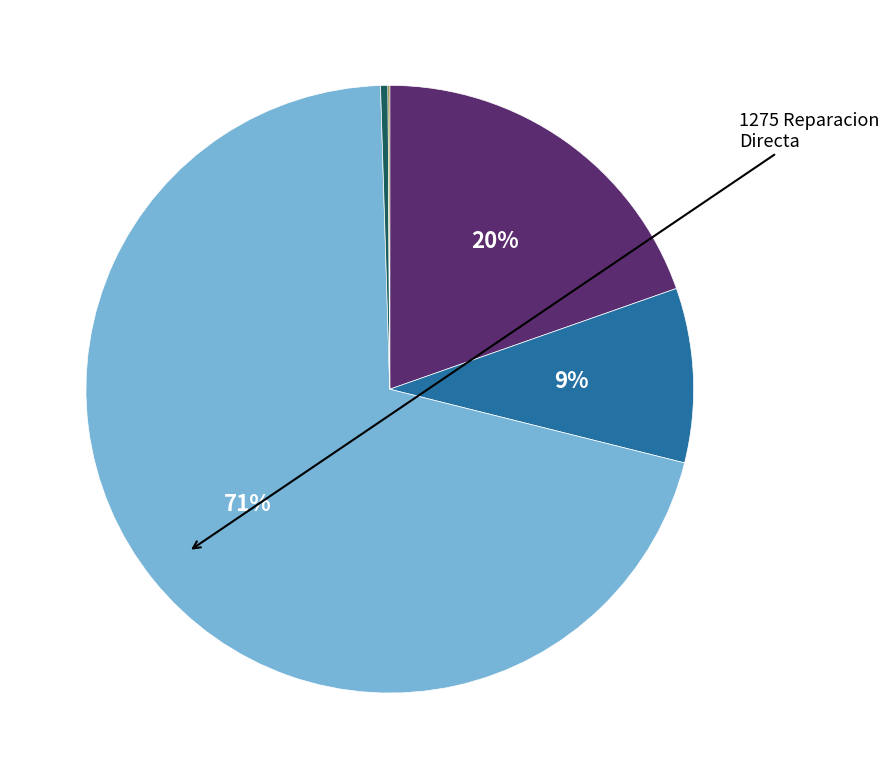

Does any single category account for the majority?

Yes